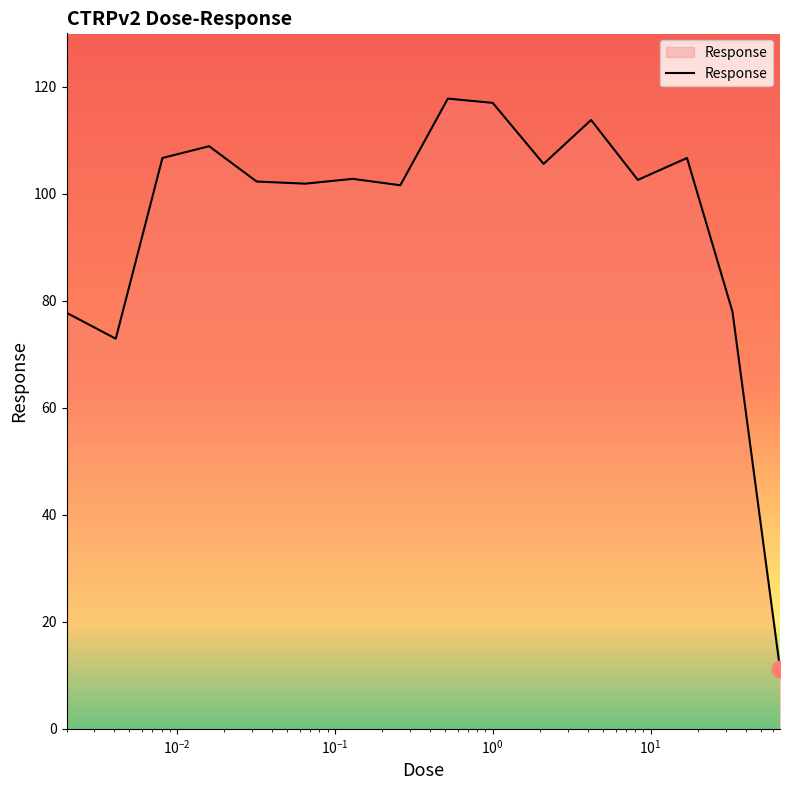

What is the maximum value shown in the chart?

117.8